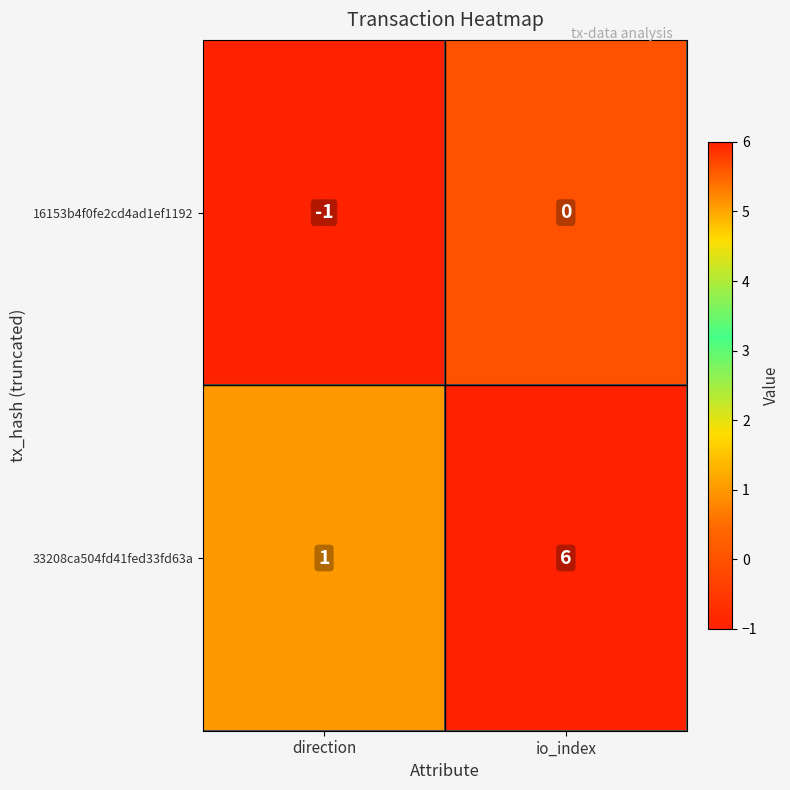

At which category does the chart reach its minimum across all series?

direction